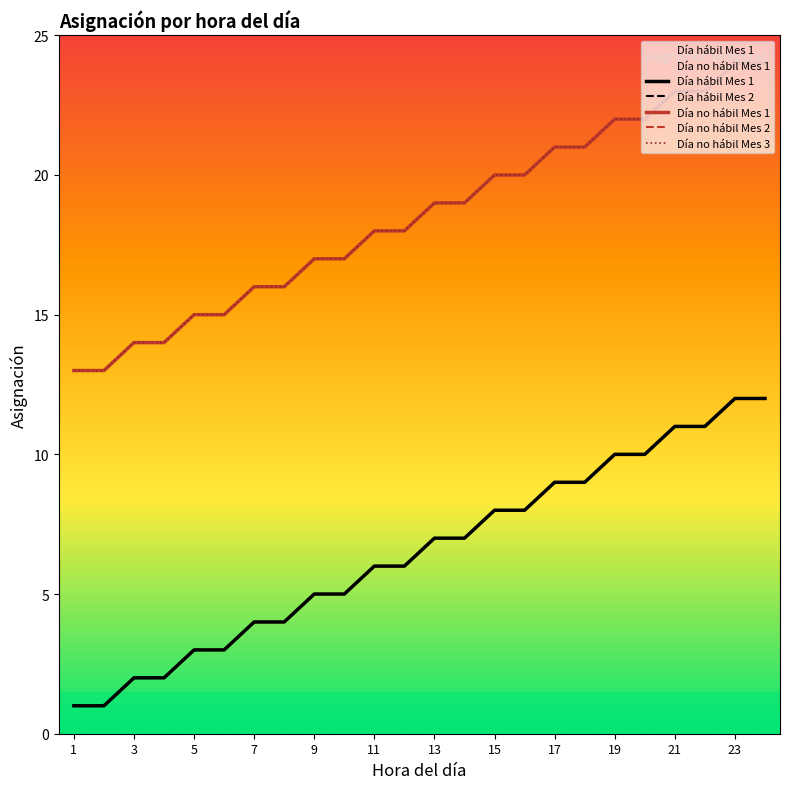

What is the value of the Día no hábil Mes 1 point at the 12th from the left?

18